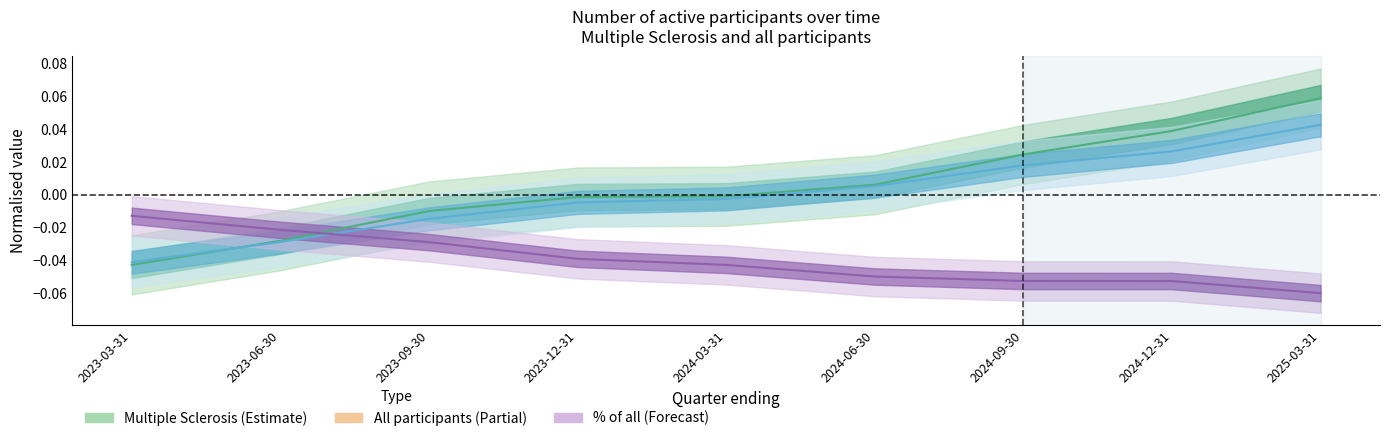

What is the label of the 1st point from the left?

2023-03-31